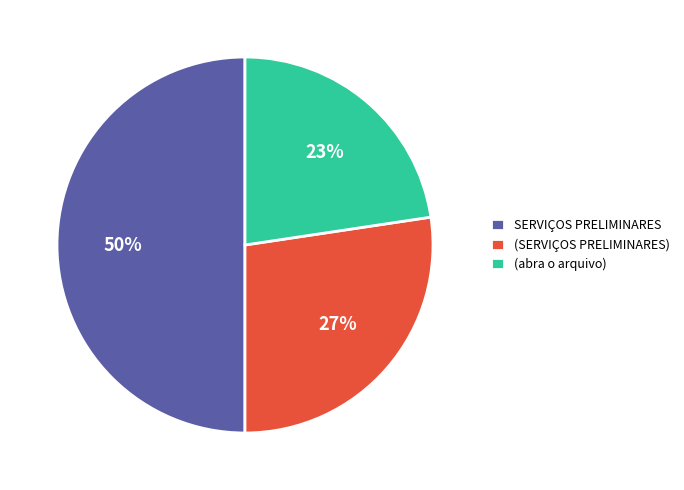

What is the smallest slice in the pie chart?

(abra o arquivo)